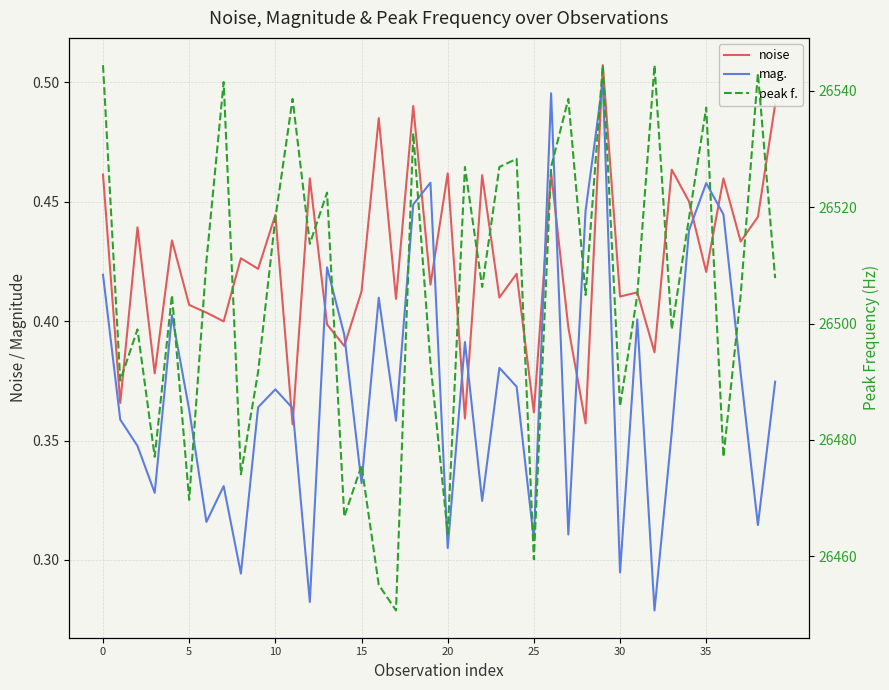

Count the mag. values in the range 0 to 1.

40